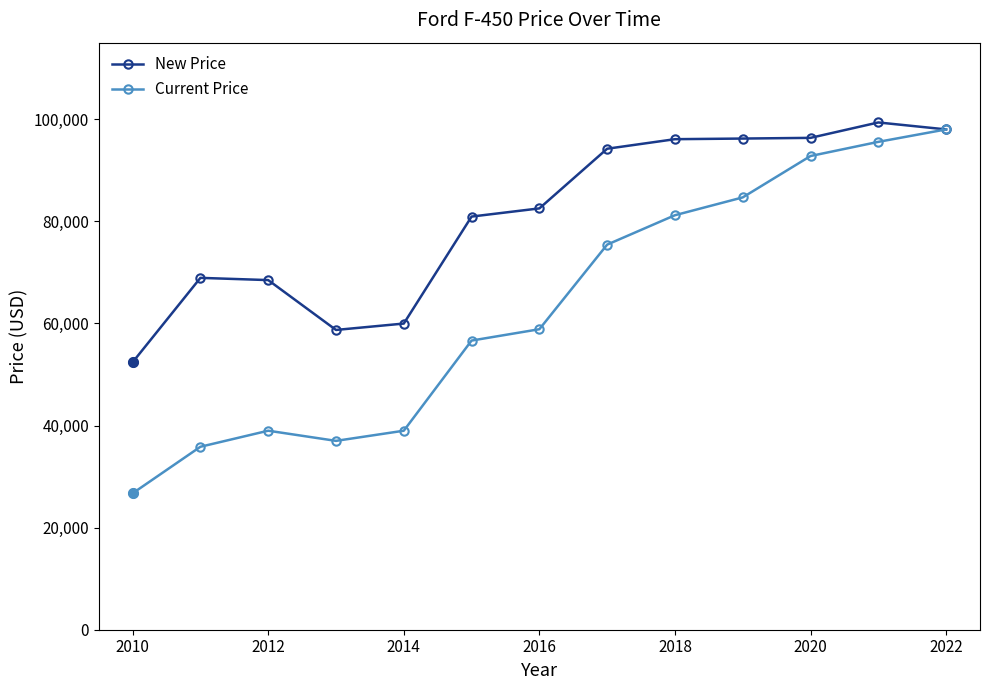

What is the greatest value displayed?

99370